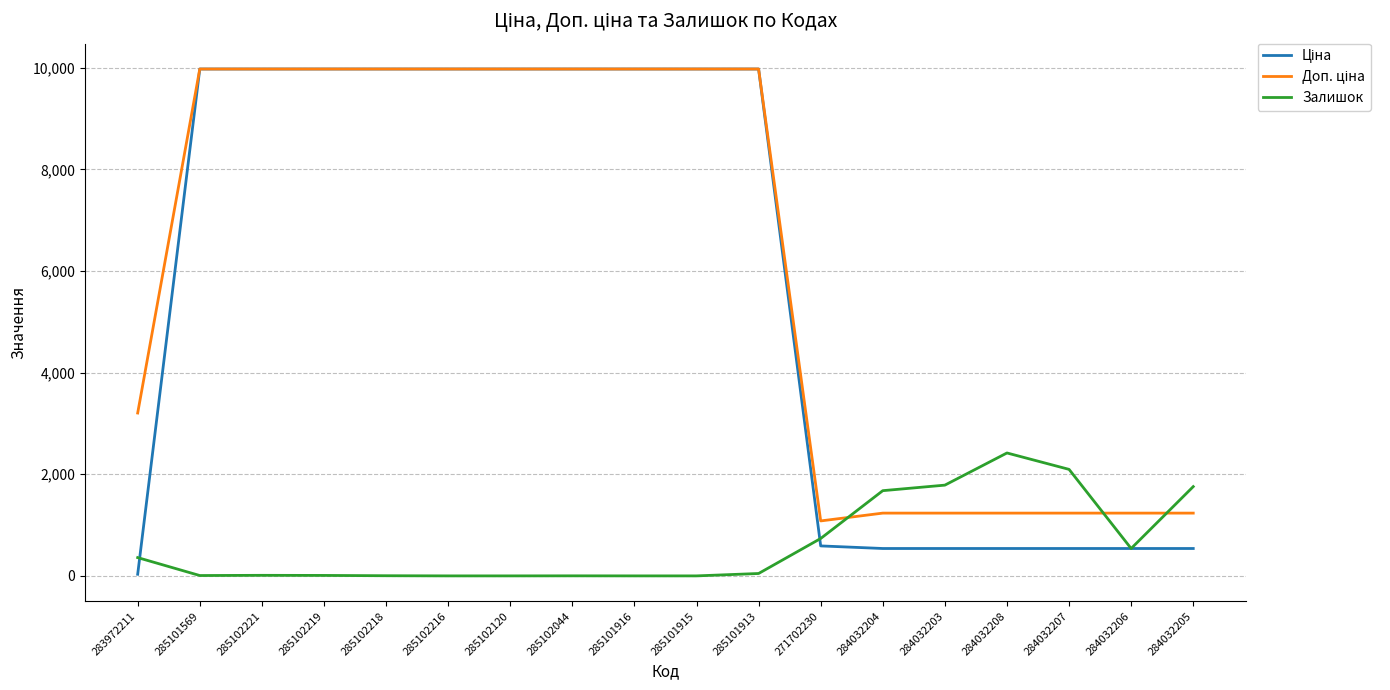

What is the spread (max minus min) of values at 285101916?

9975.0